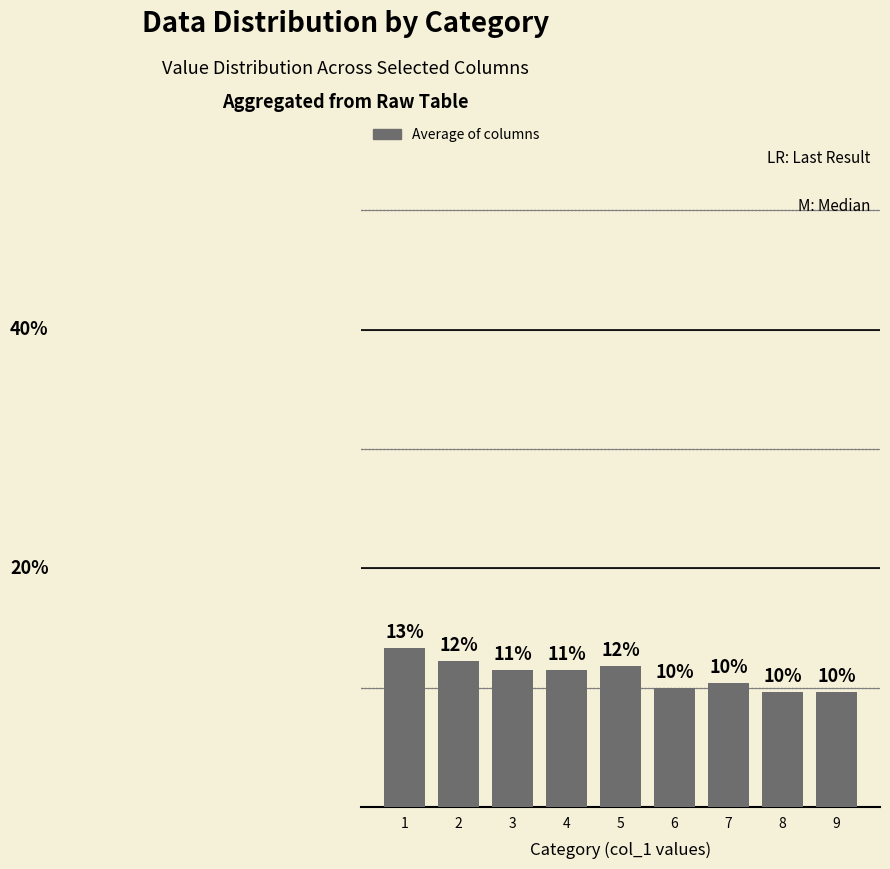

Are the bars horizontal?

No